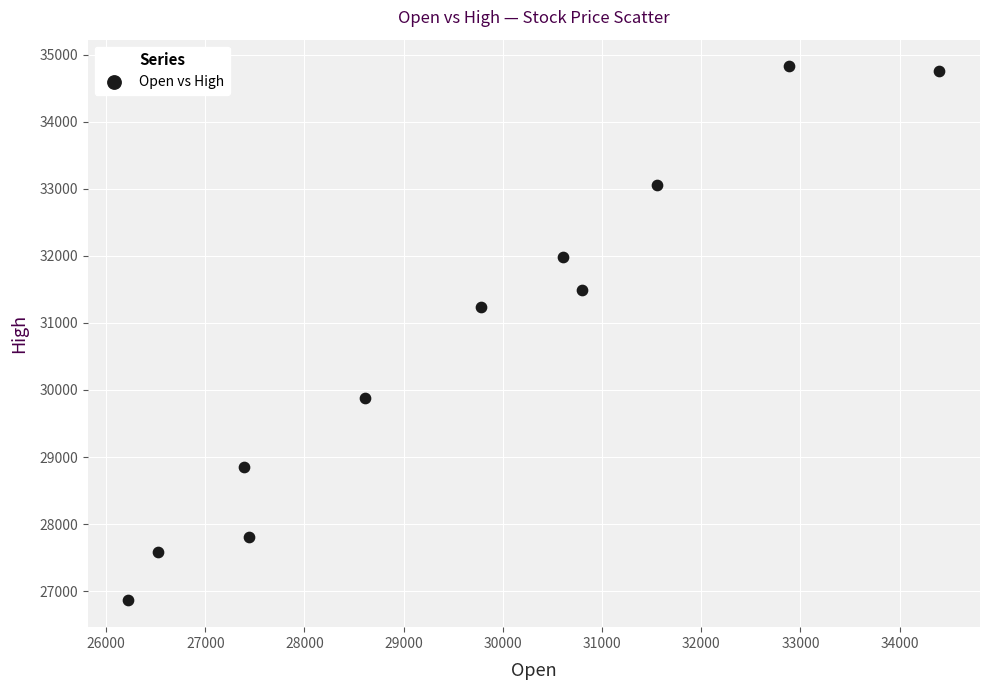

What Y value in the scatter plot is closest to 30843?

31235.3